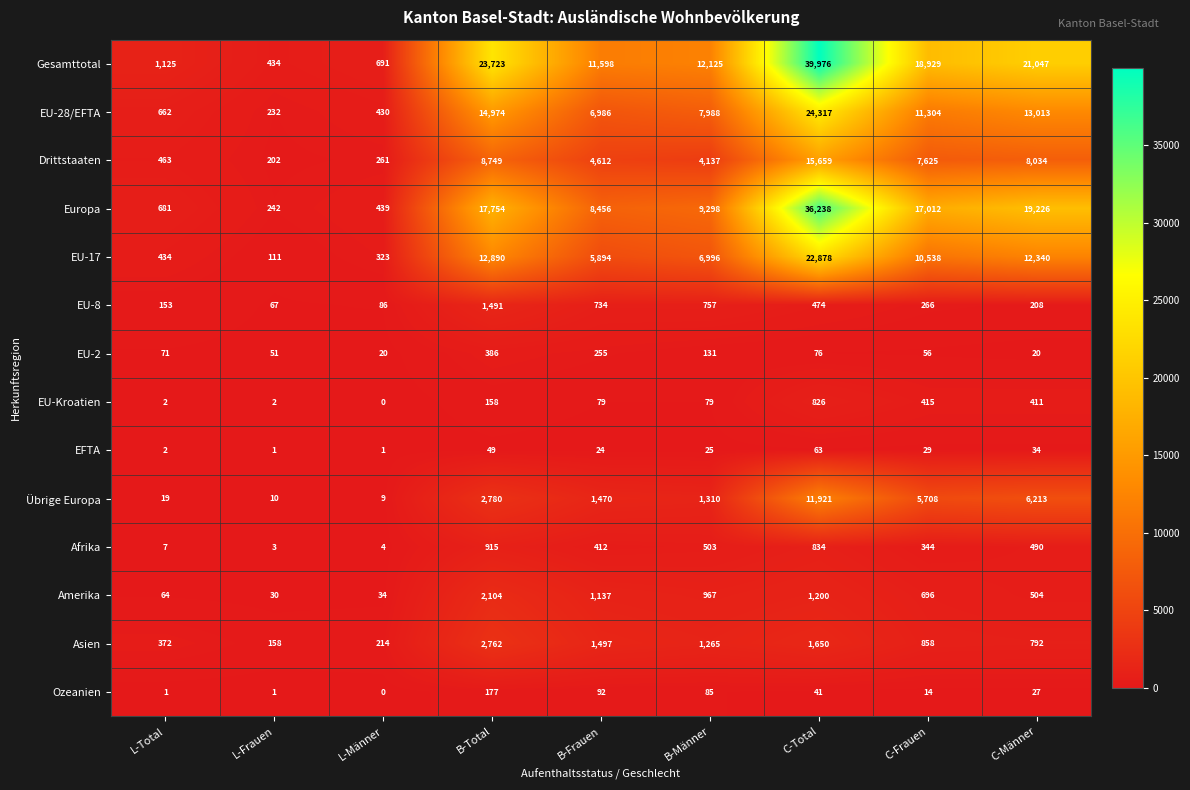

True or false: EU-Kroatien has a value of 2 at L-Total.

True